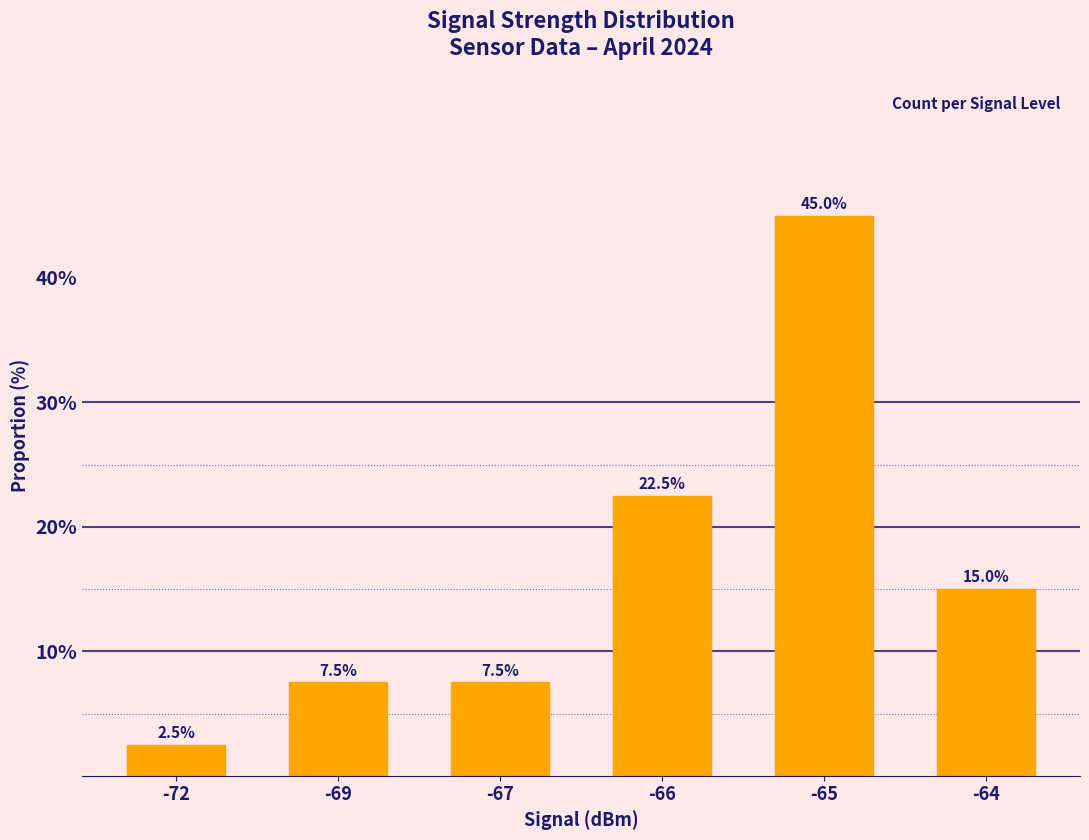

Which label corresponds to the smallest value in the chart?

-72